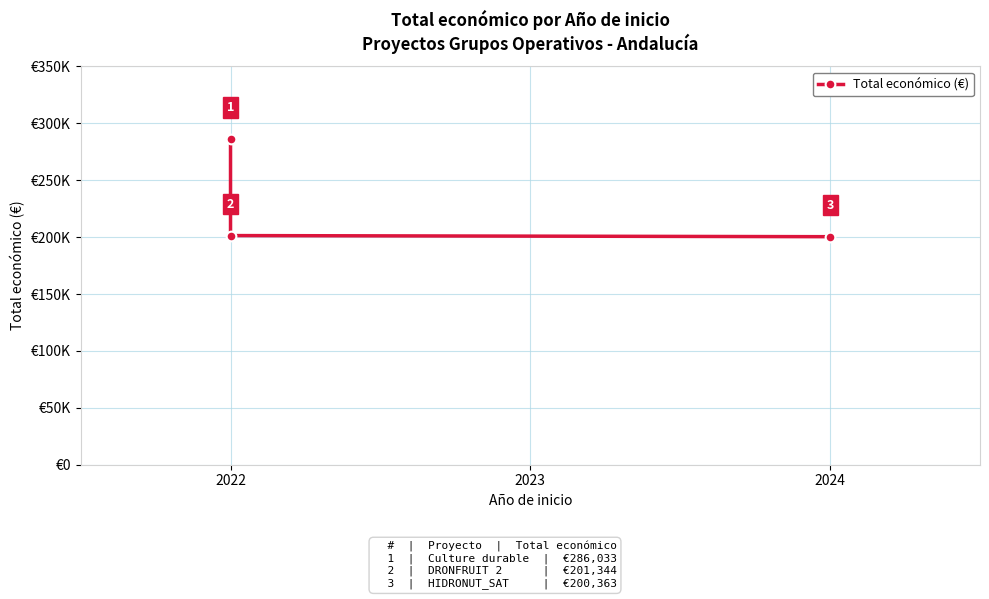

Does the chart have visible grid lines?

Yes